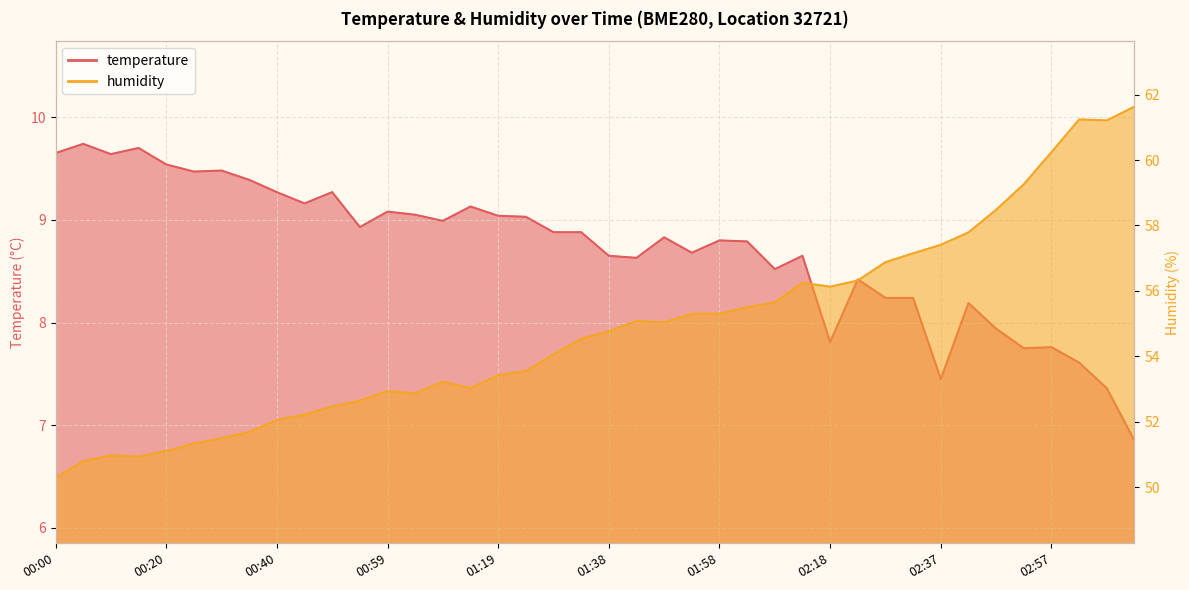

What are all the series names shown in the legend?

temperature, humidity